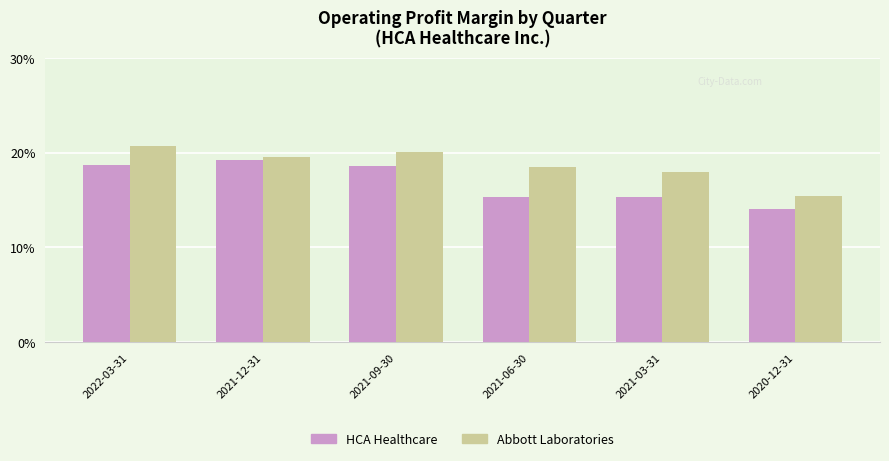

Reading left to right, what are all the values shown in this chart?

HCA Healthcare: 2022-03-31=0.2	2021-12-31=0.2	2021-09-30=0.2	2021-06-30=0.2	2021-03-31=0.2	2020-12-31=0.1
Abbott Laboratories: 2022-03-31=0.2	2021-12-31=0.2	2021-09-30=0.2	2021-06-30=0.2	2021-03-31=0.2	2020-12-31=0.2